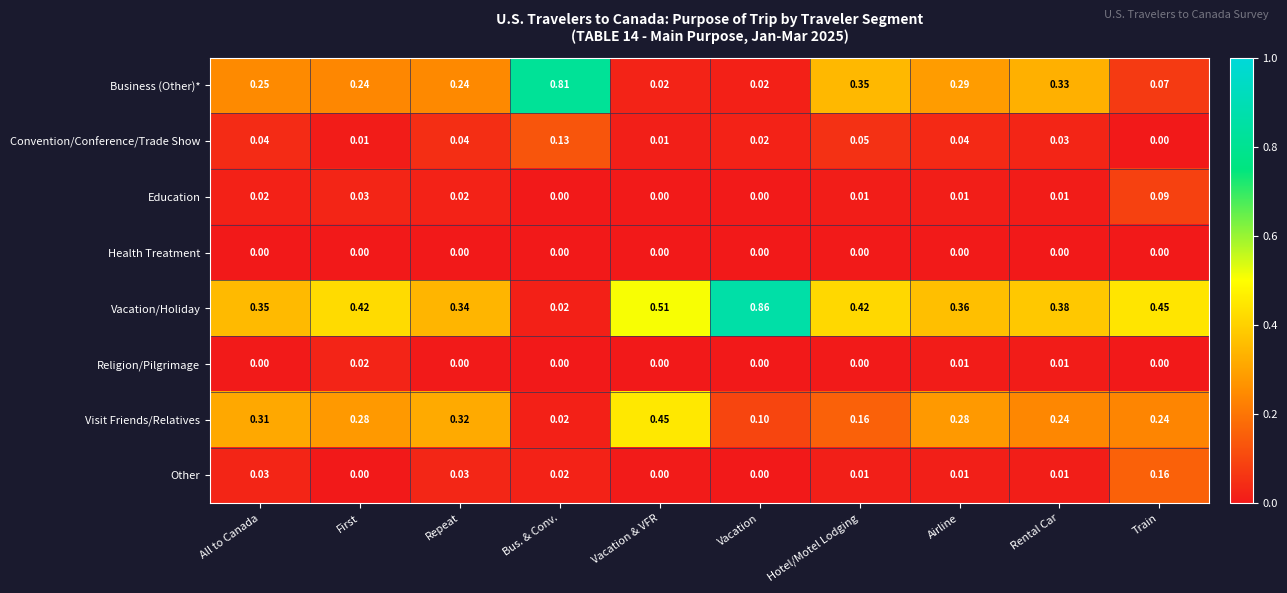

What is the total value across all series at Vacation & VFR?

1.0